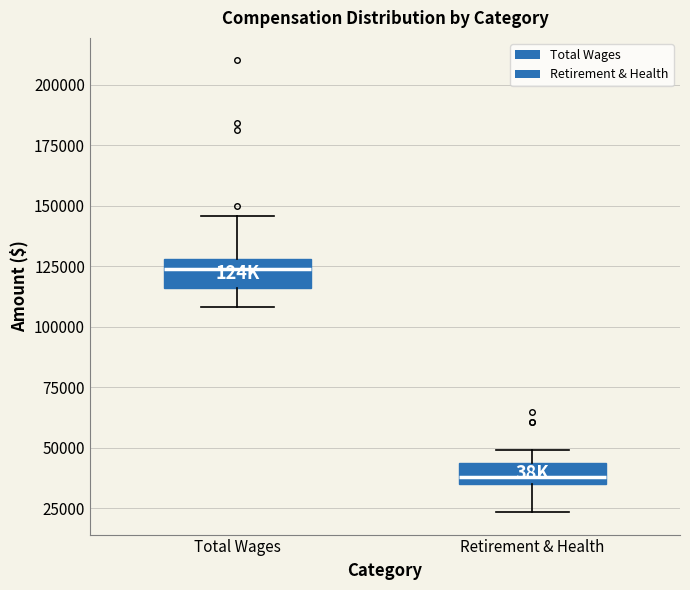

Reading left to right, transcribe this box plot: for each box, give where its median line is, the range the box spans, and where its two whiskers end, as read against the y-axis. The values are not printed on the chart, so give them approximately, as read against the axis.

Total Wages: median 125000, box 115000 to 130000, whiskers 110000 to 145000
Retirement & Health: median 40000, box 35000 to 45000, whiskers 25000 to 50000